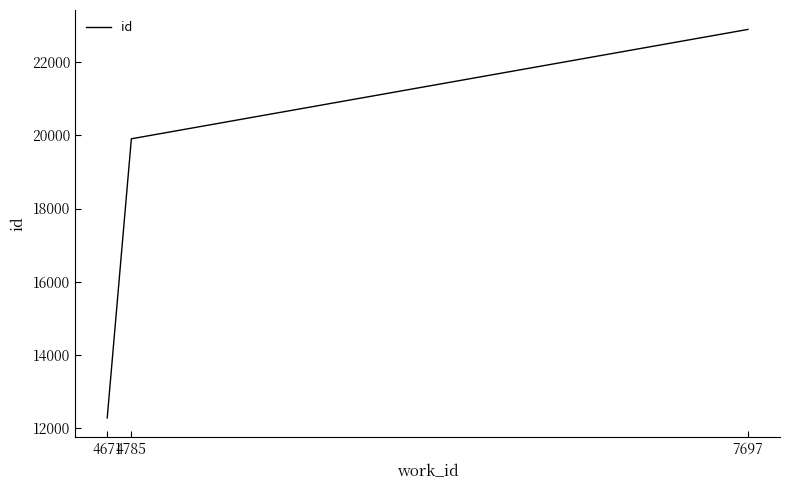

How many series are shown in this chart?

1